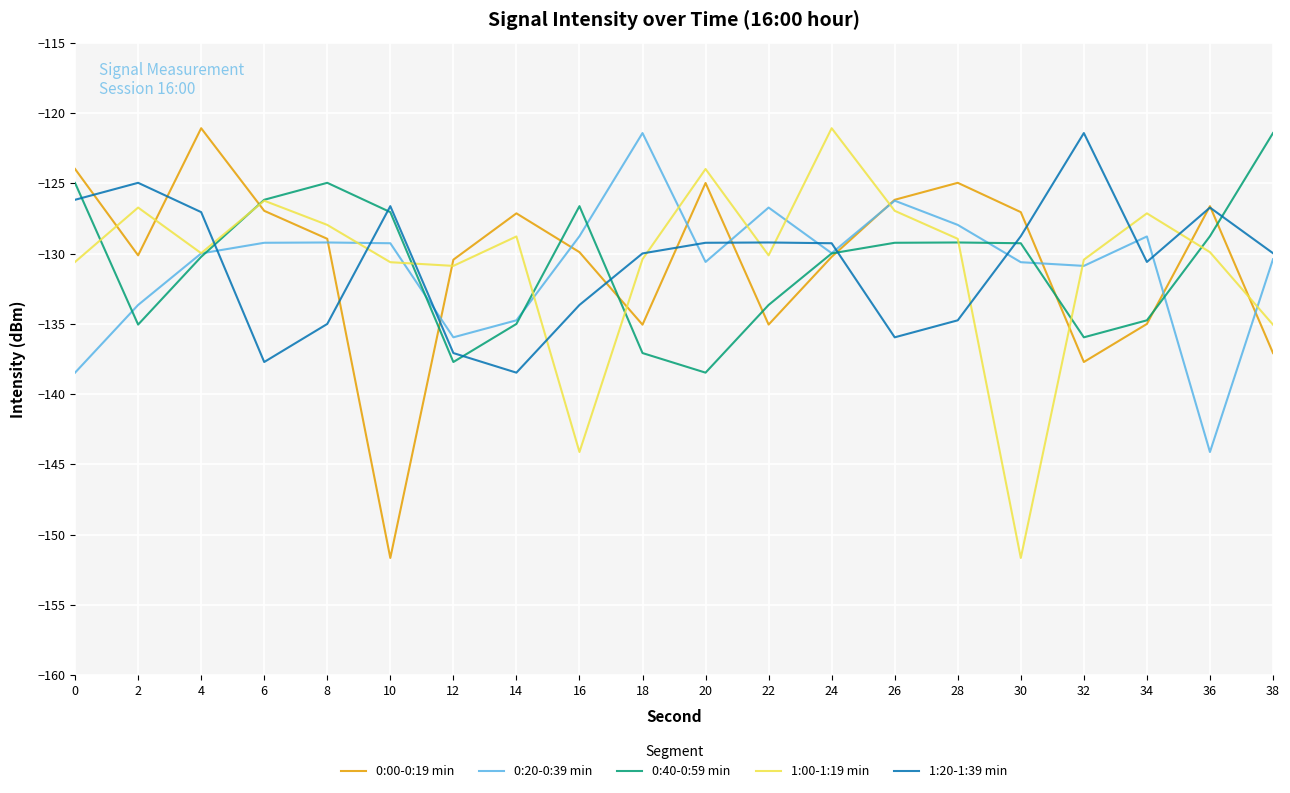

What is the spread (max minus min) of values at 30?

24.6